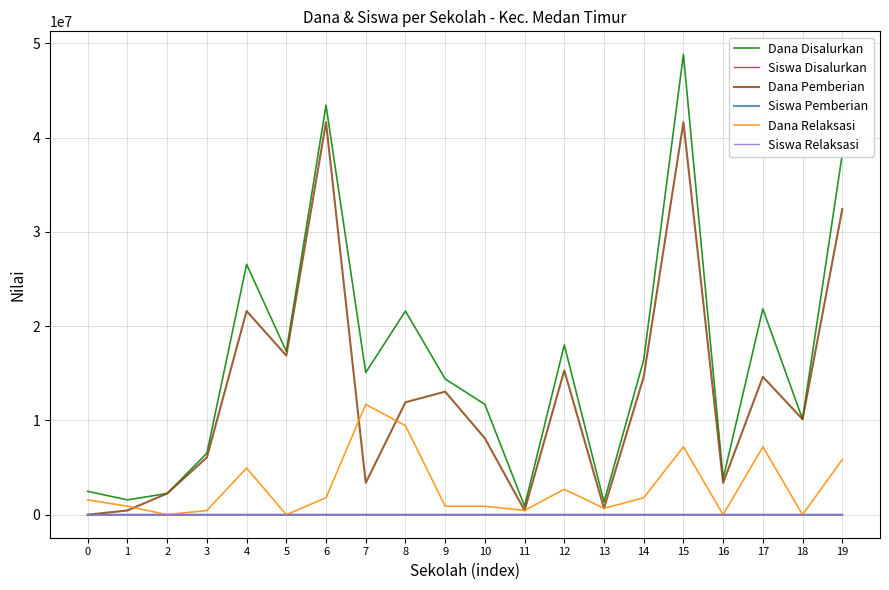

How many lines are shown in the chart?

6